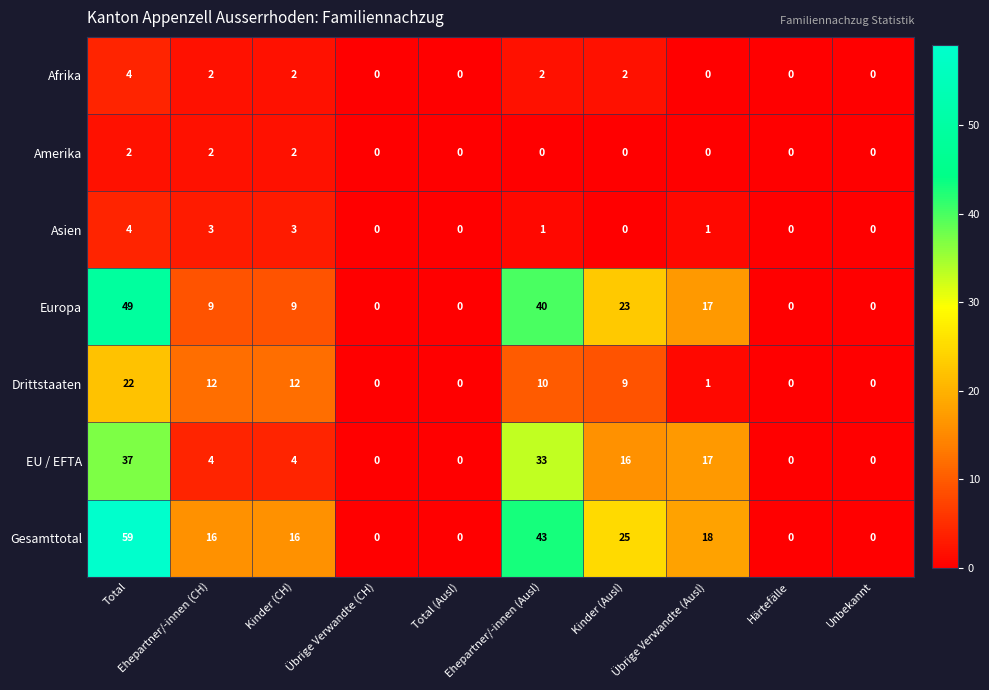

At which category is the sum across all series the highest?

Total